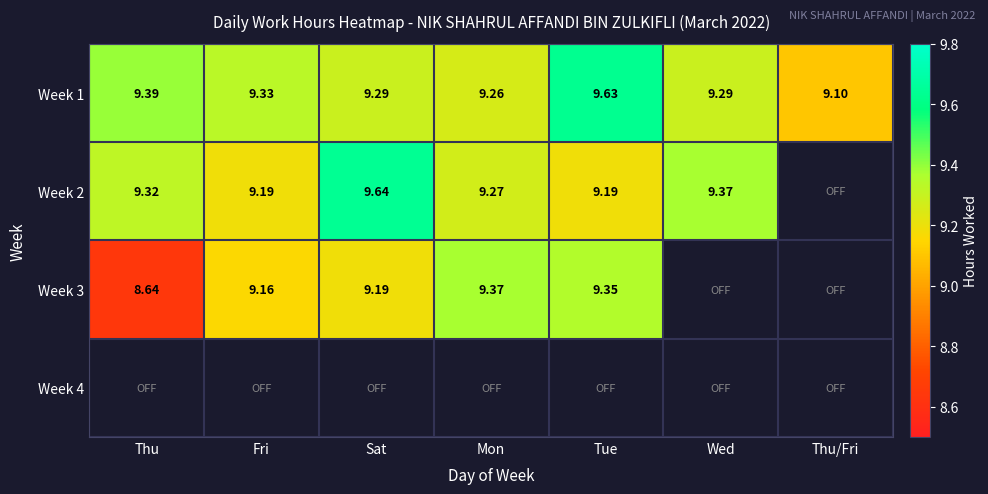

How many Week 1 values are between 9 and 10?

7